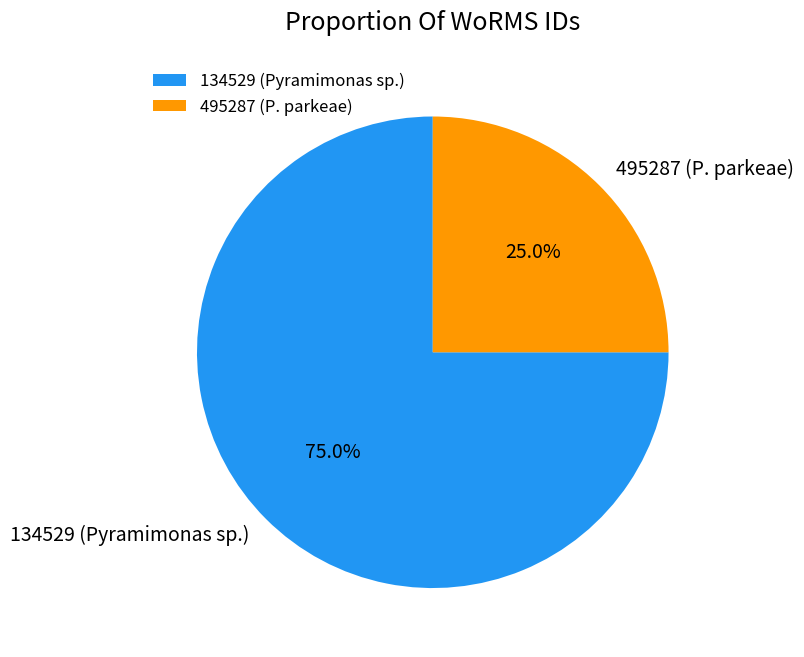

Rank the categories by value from highest to lowest.

134529 (Pyramimonas sp.), 495287 (P. parkeae)